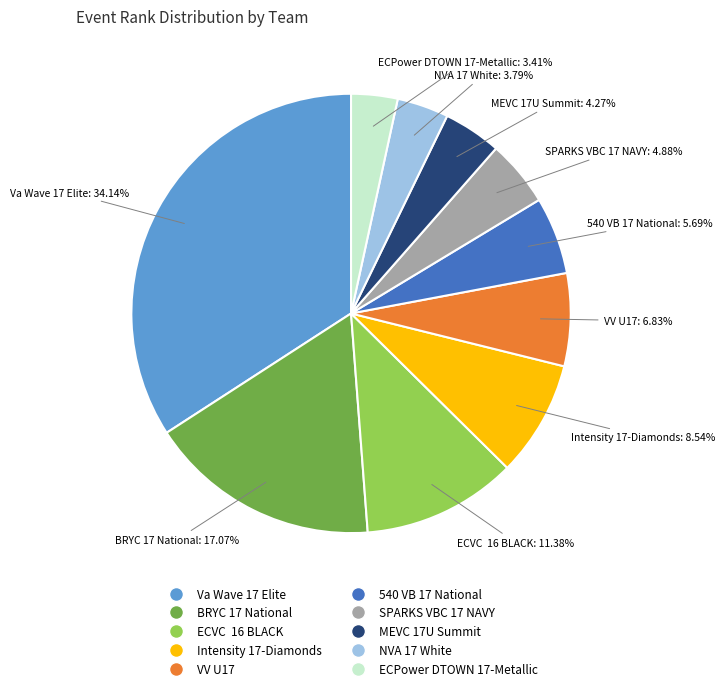

Which category has the biggest portion of the pie?

Va Wave 17 Elite